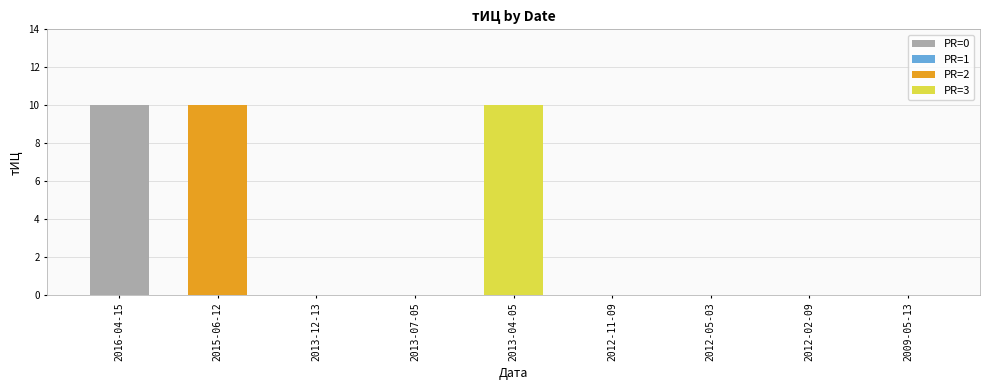

What is the maximum value shown in the chart?

10